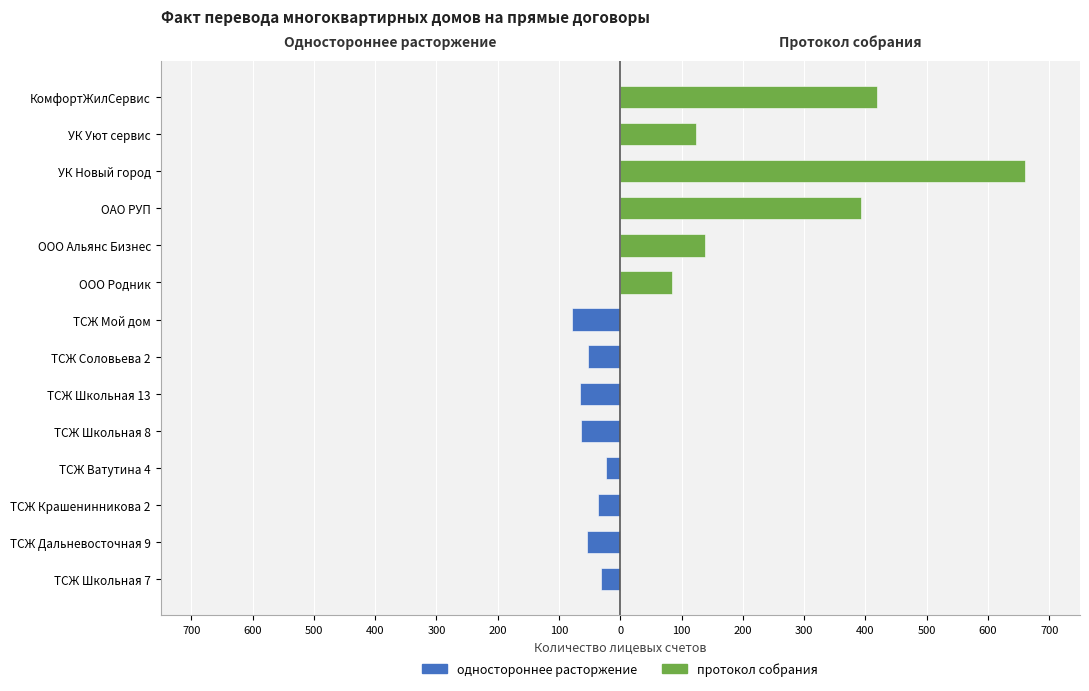

Which has a higher value, УК Новый город or ТСЖ Ватутина 4?

УК Новый город